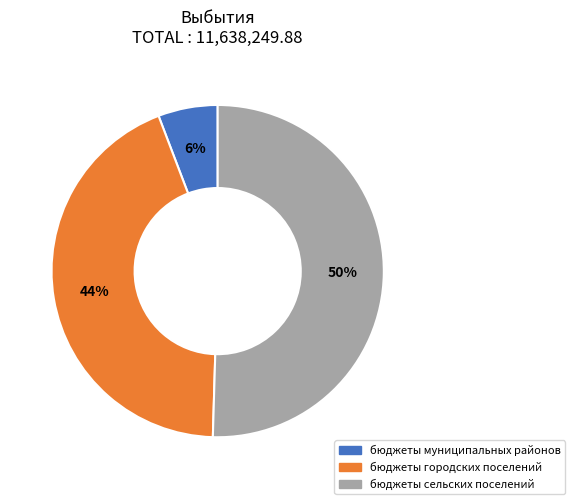

Rank the categories by value from highest to lowest.

бюджеты сельских поселений, бюджеты городских поселений, бюджеты муниципальных районов